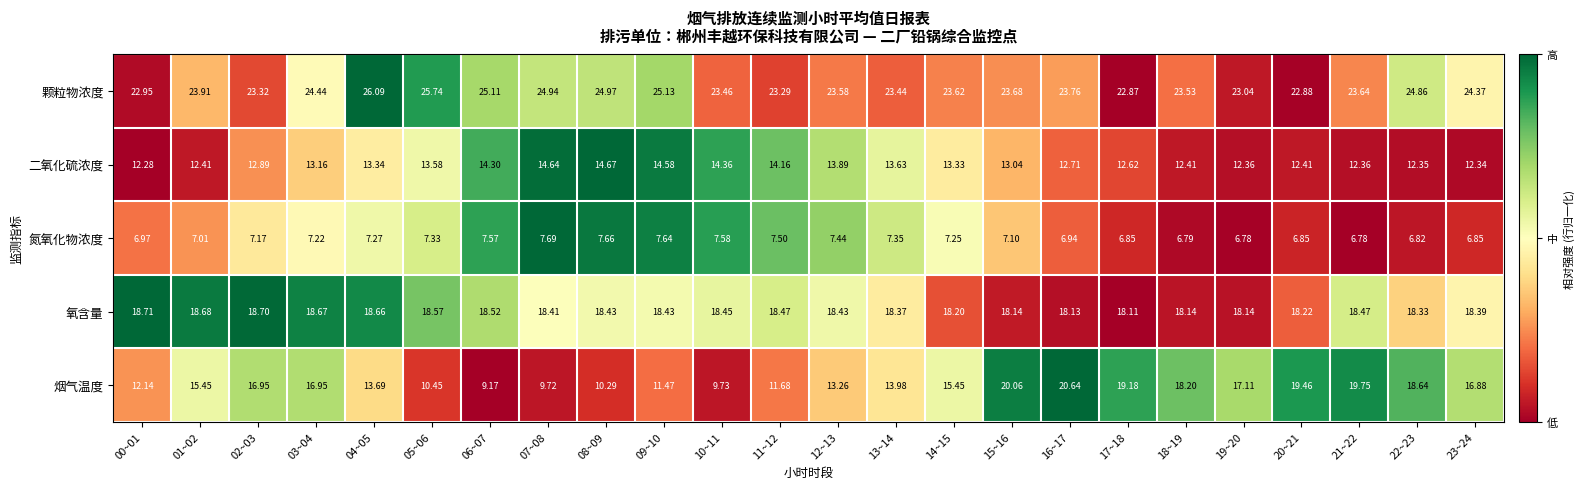

What is the difference between the highest and lowest values at 23~24?

17.5